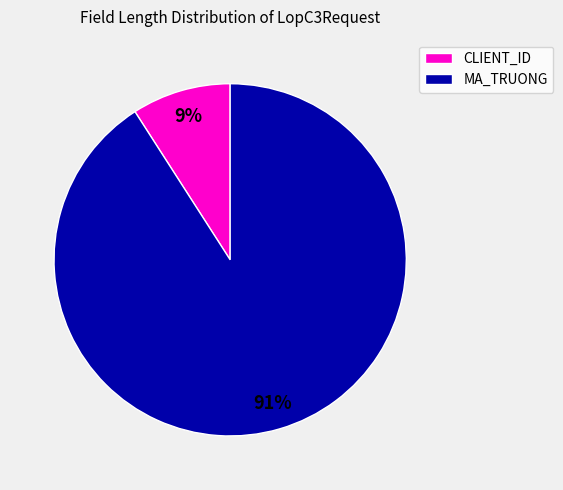

How many segments does this pie chart have?

2